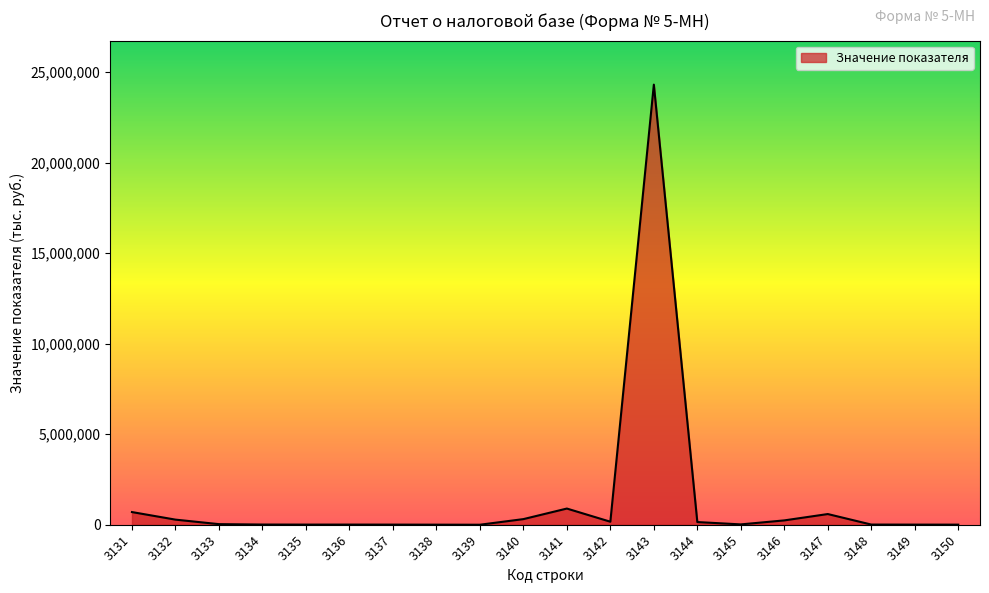

What is the average value?

1387436